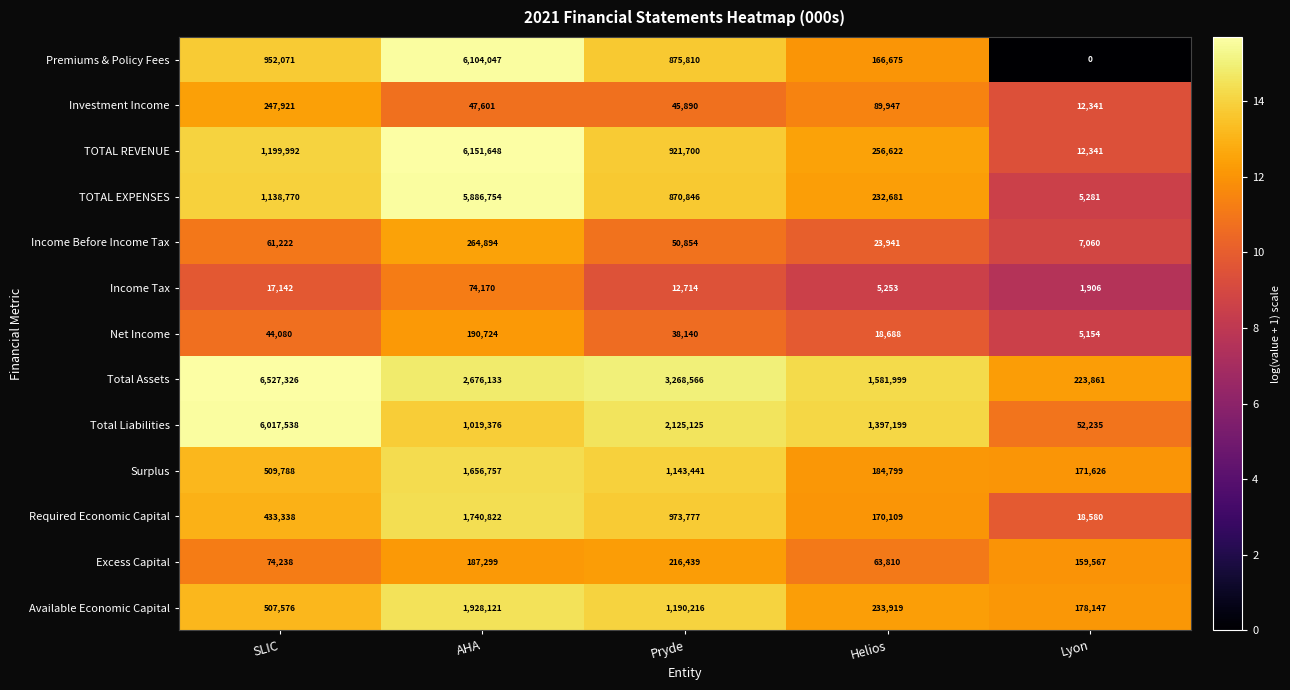

What is the difference between the maximum and minimum values in the Net Income series?

185570